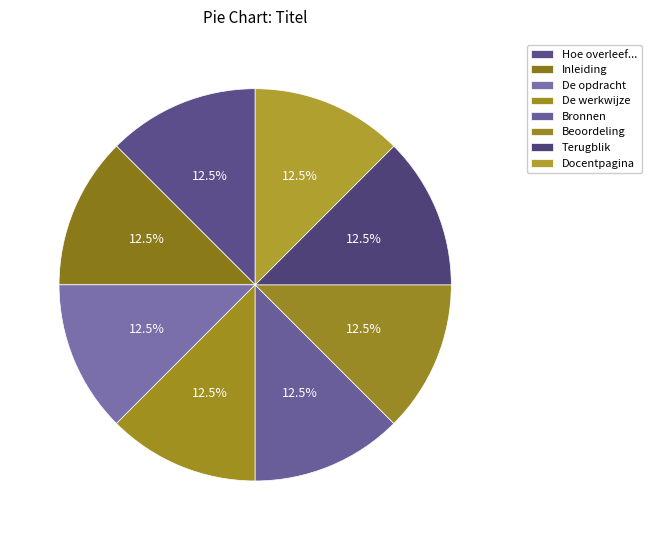

Do Terugblik and Inleiding together represent more than half of the pie?

No